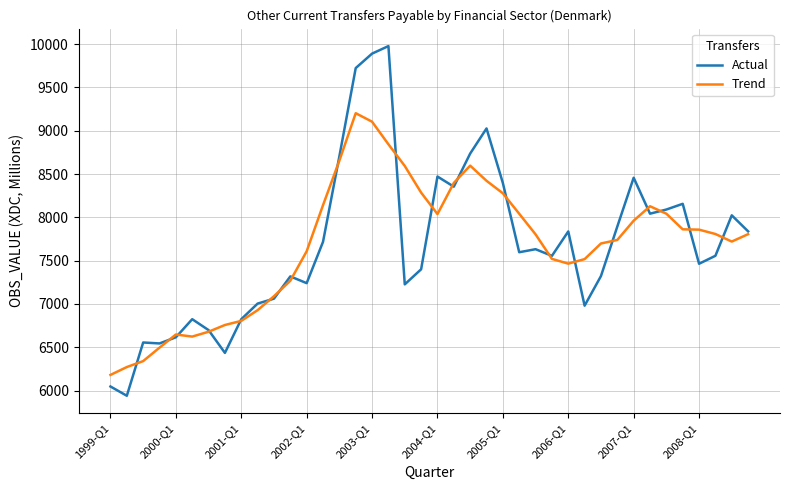

True or false: Actual has more than 0 points higher than both neighbors.

True